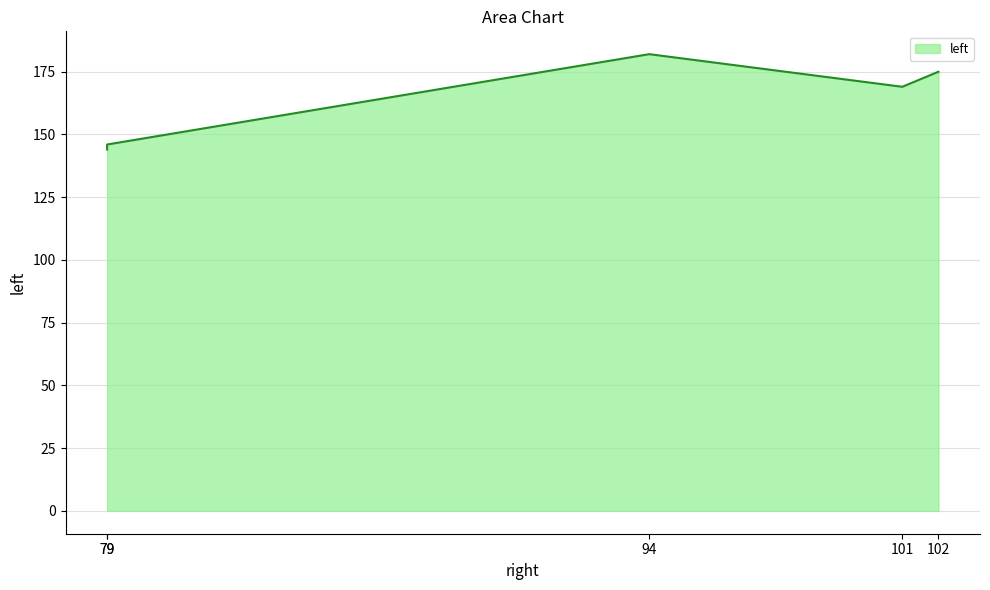

What is the approximate value at 101, to the nearest 5?

170